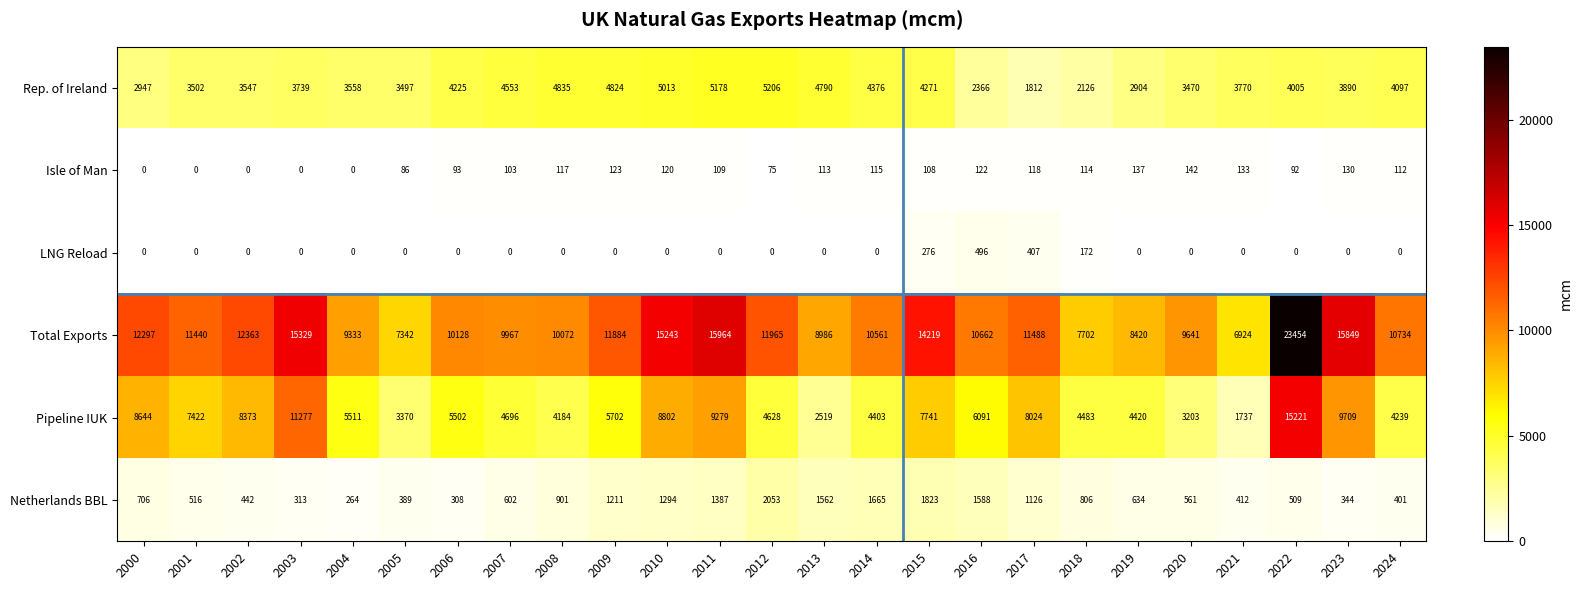

How many data points in Rep. of Ireland are less than 3890?

12